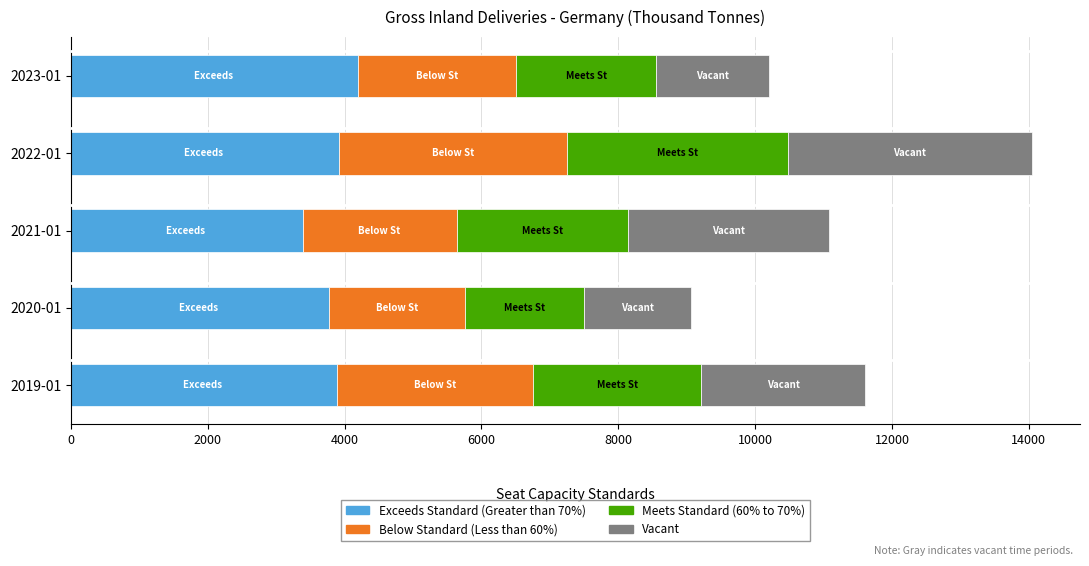

What is the total value across all series at 2023-01?

10208.0